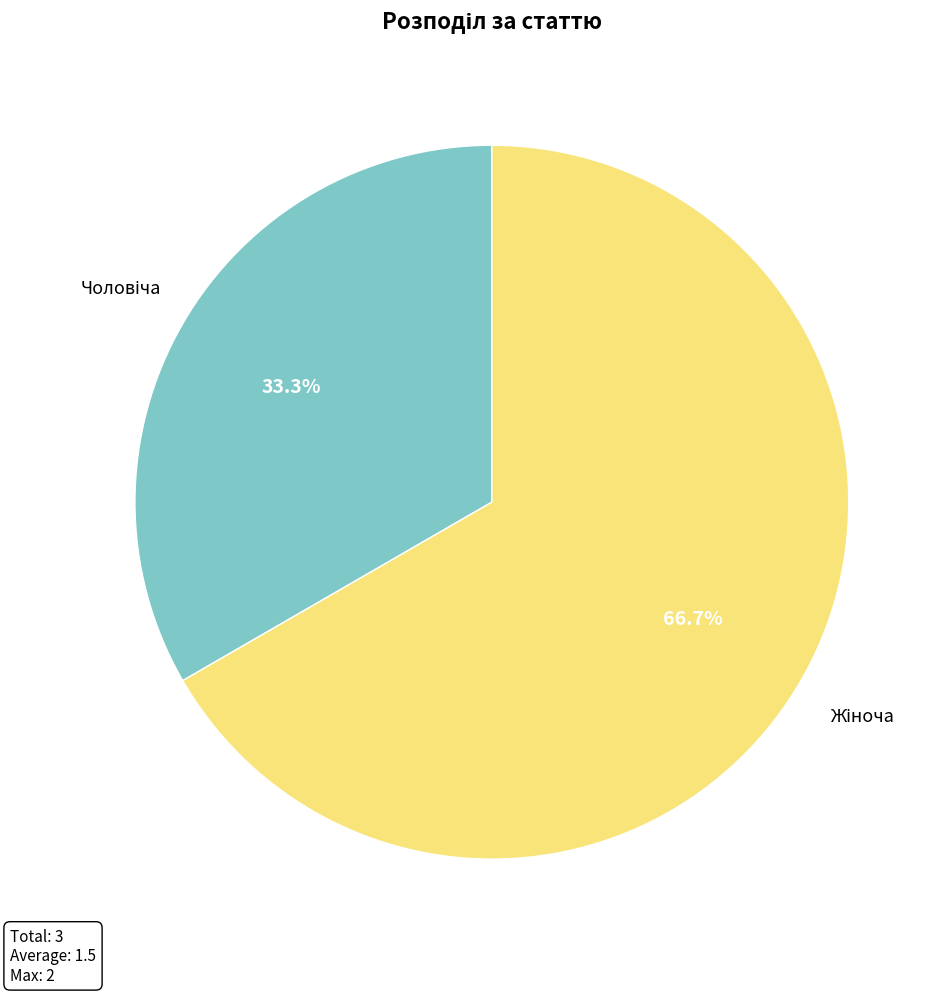

Is there a majority slice in this chart?

Yes